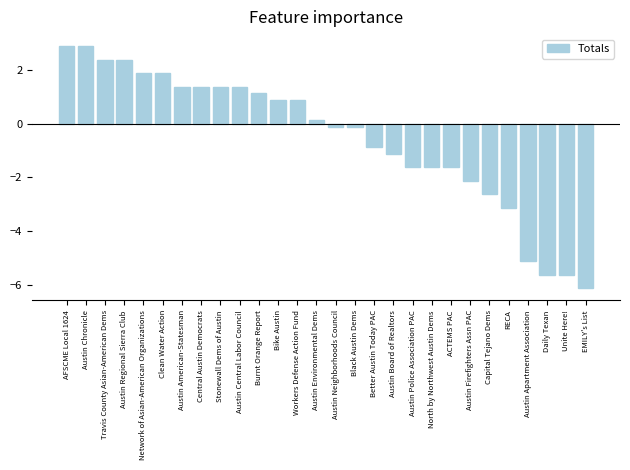

What is the sum of the values at Austin Police Association PAC and Capital Tejano Dems?

-4.2